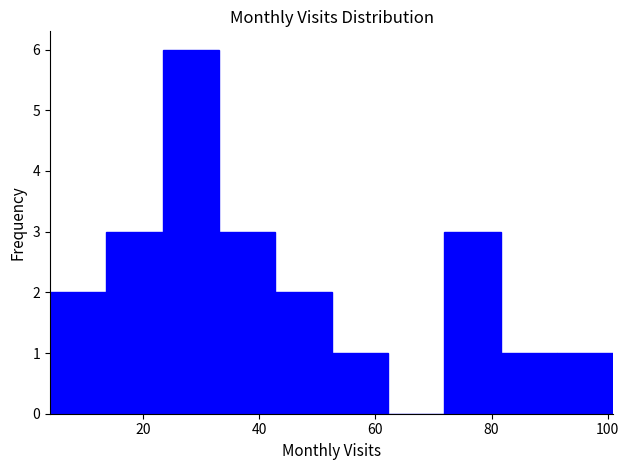

Reading left to right, list every bar in this chart as the range it spans on the x-axis followed by its height. Neither the bar edges nor the heights are printed on the chart, so give them approximately, as read against the axes.

4 to 14: 2
14 to 24: 3
24 to 34: 6
34 to 42: 3
42 to 52: 2
52 to 62: 1
62 to 72: 0
72 to 82: 3
82 to 92: 1
92 to 102: 1